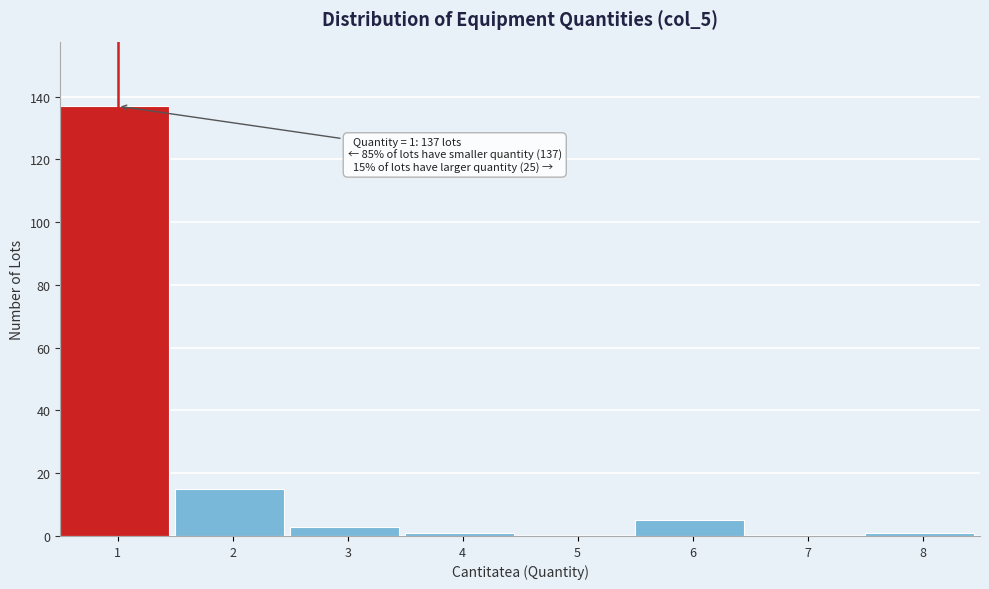

Reading right to left, extract all data points from this chart.

8=1	7=0	6=5	5=0	4=1	3=3	2=15	1=137